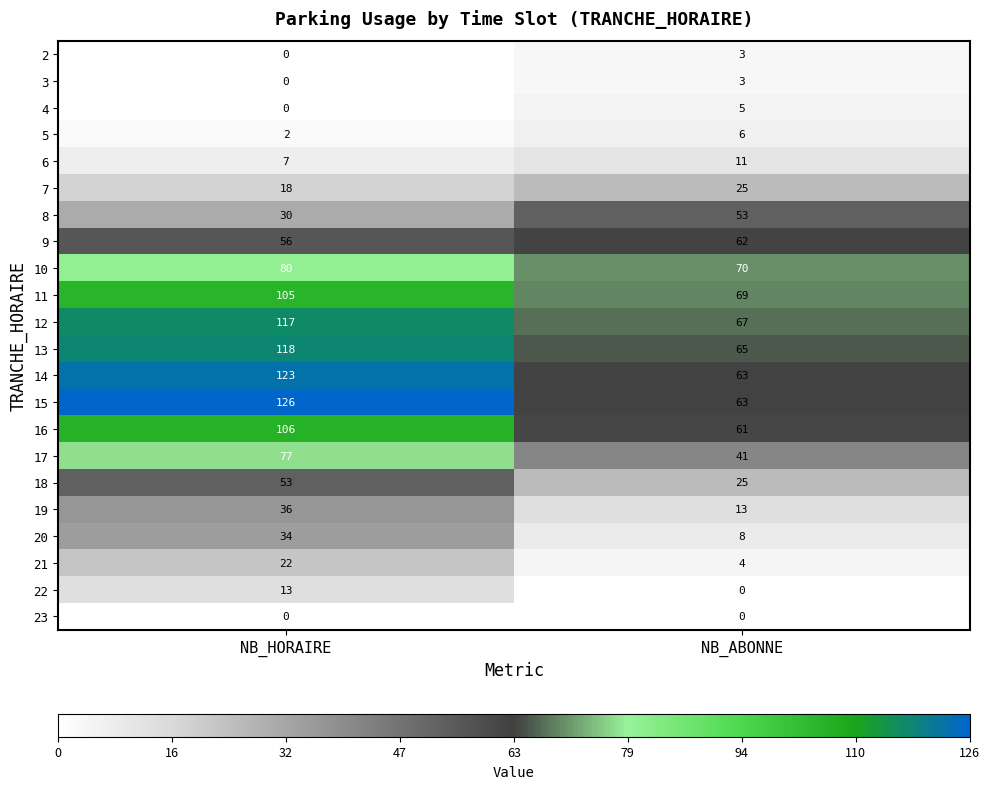

What is the total value across all series at NB_HORAIRE?

1123